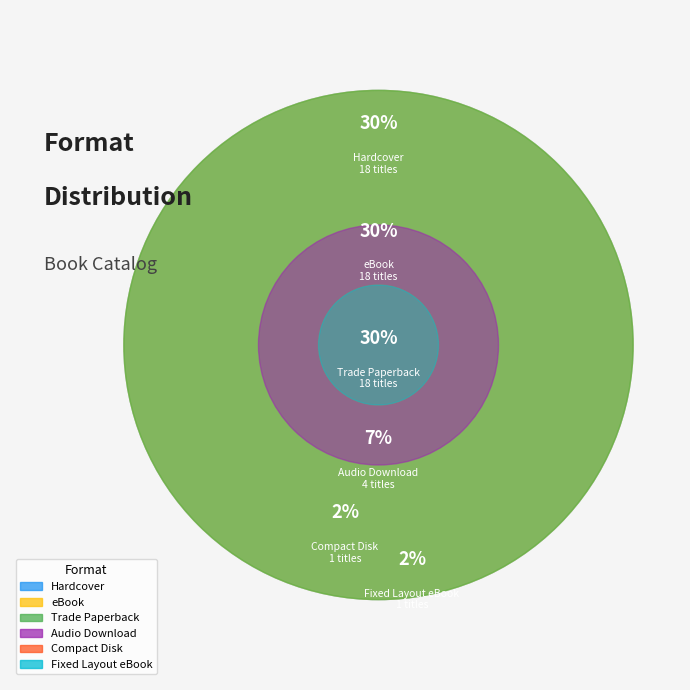

To the nearest percent, what portion does eBook represent?

30%